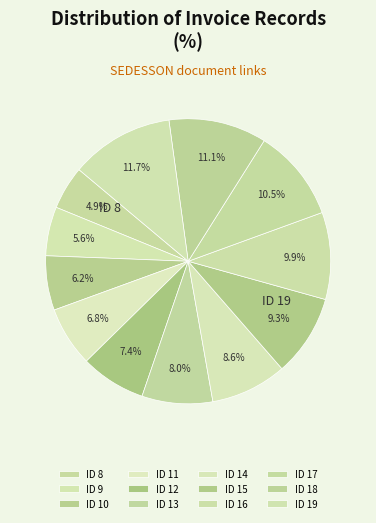

Does ID 19 represent more than half of the total?

No